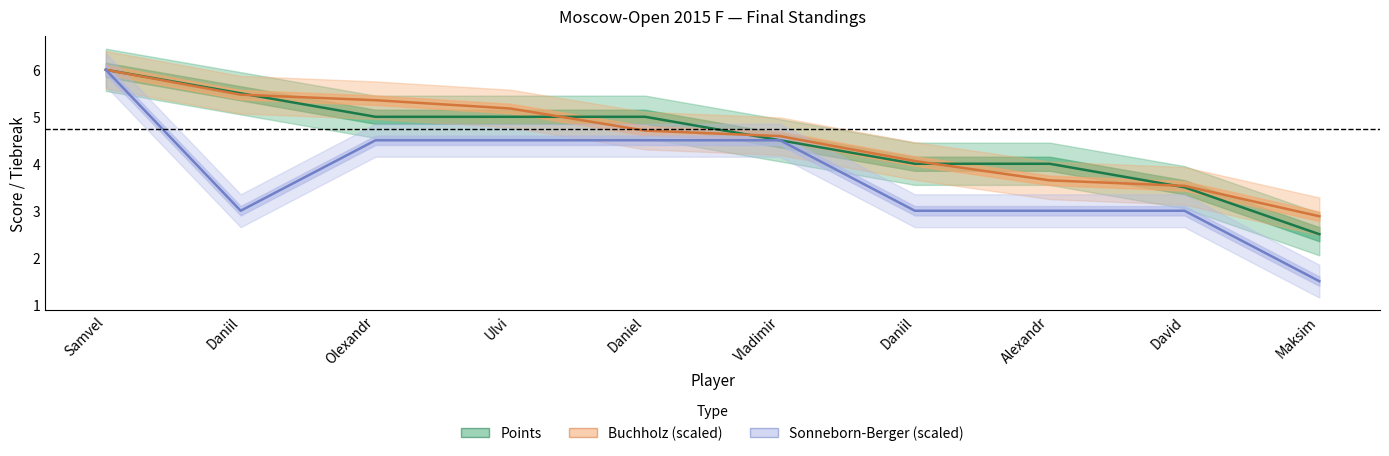

How many distinct data groups are displayed?

3